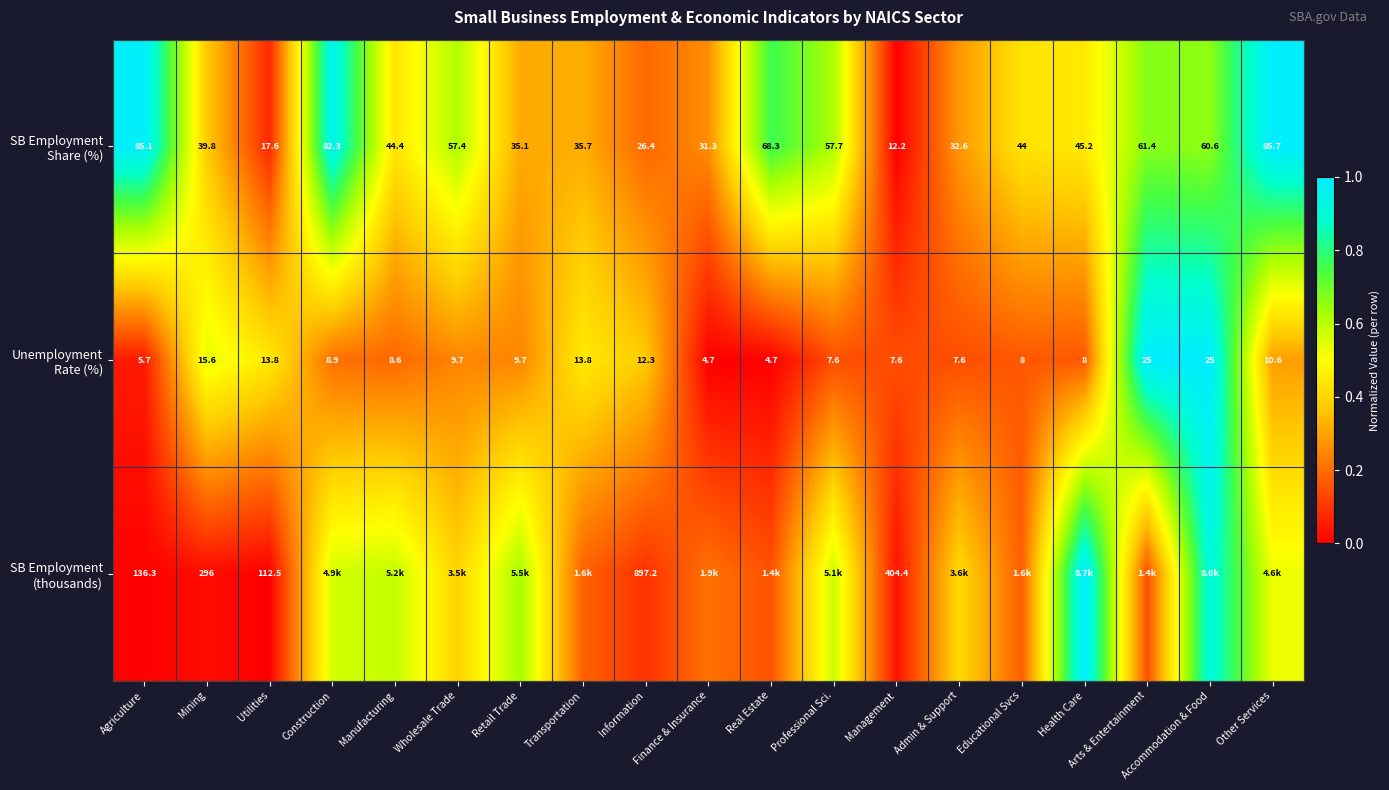

At Information, list the series in order from smallest to largest.

SB Employment (thousands), SB Employment Share (%), Unemployment Rate (%)